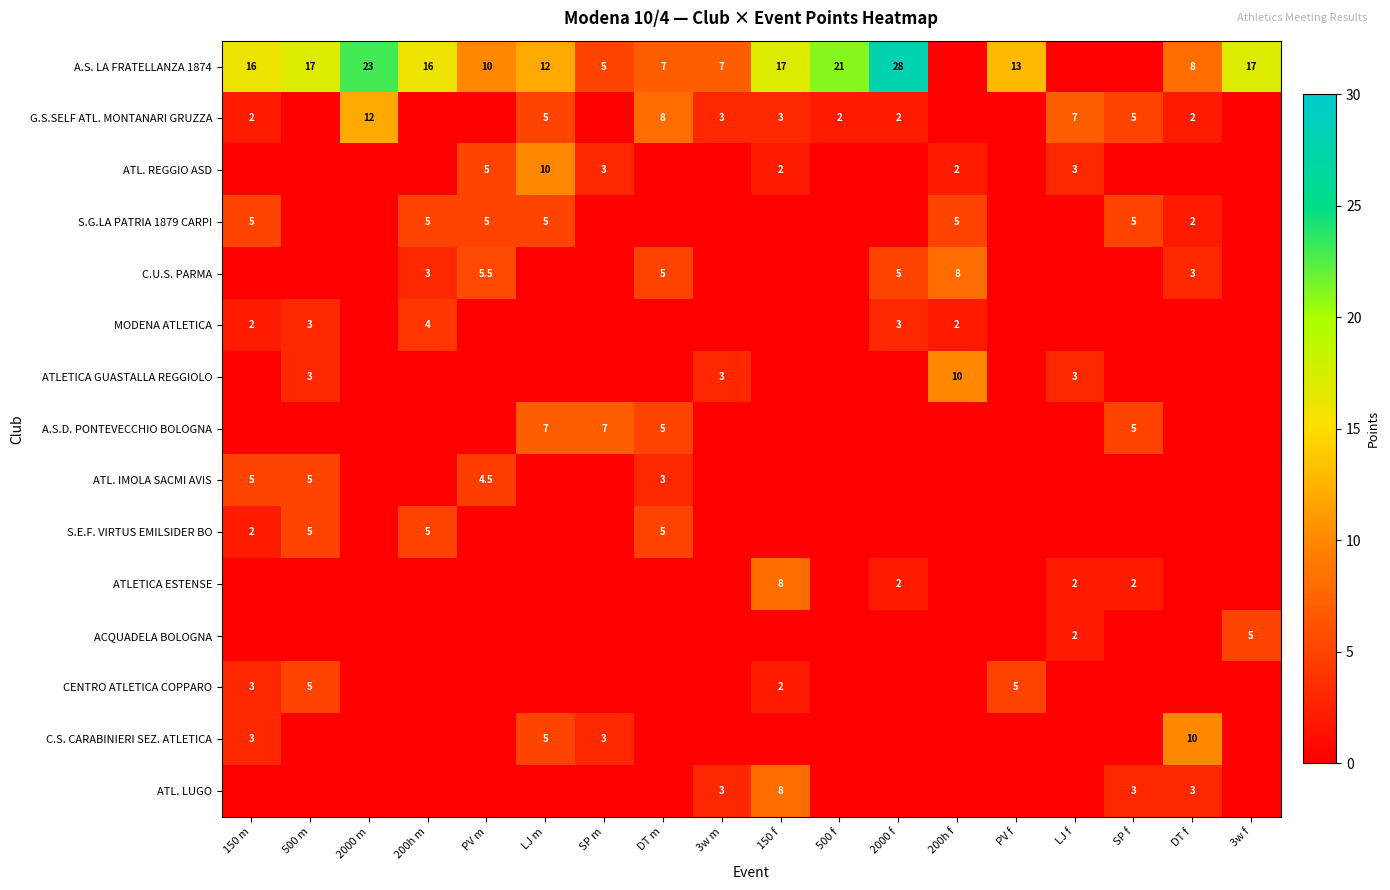

The A.S. LA FRATELLANZA 1874 series shows 7.0 at 3w m. True or false?

True